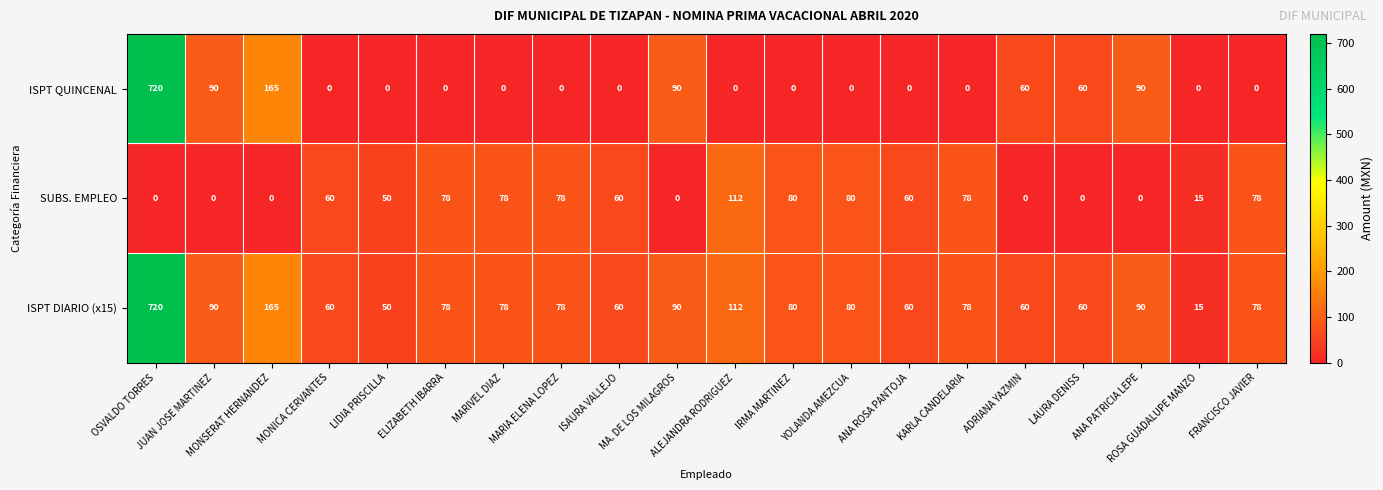

How many categories are shown in the chart?

20